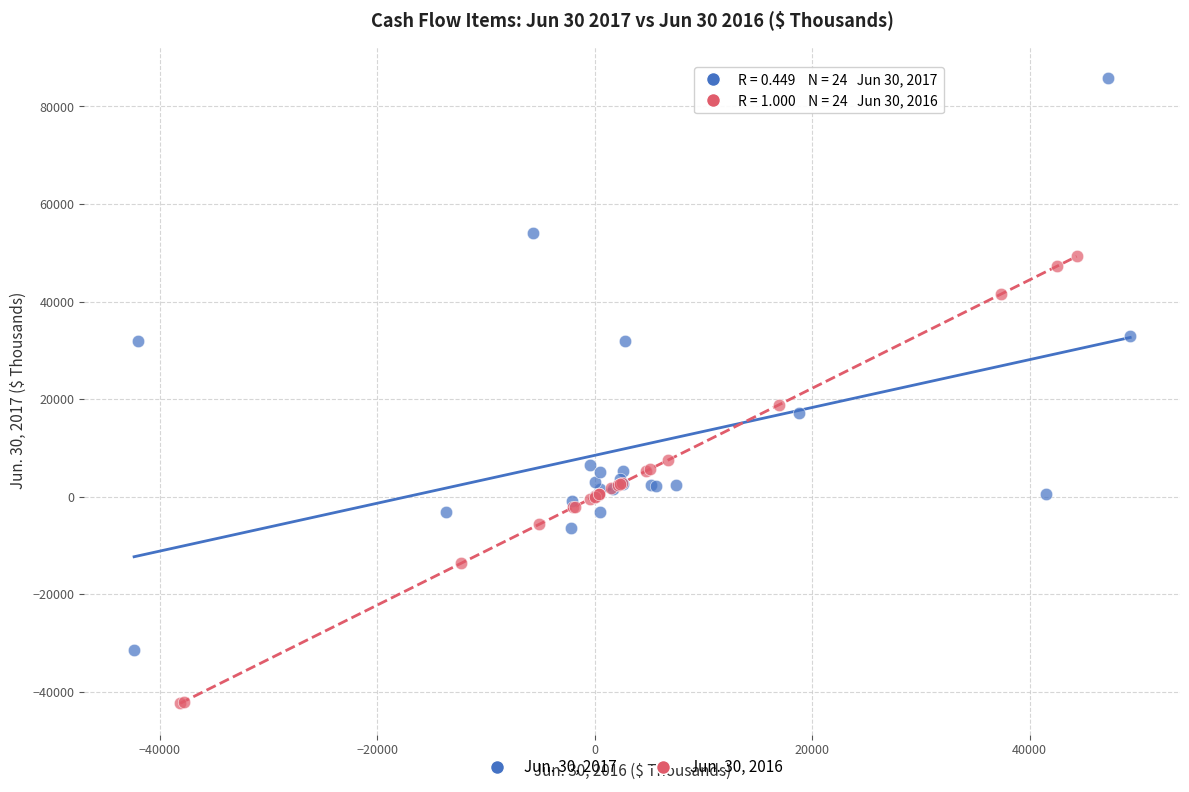

Which series has the widest spread of Y values?

Jun. 30, 2017